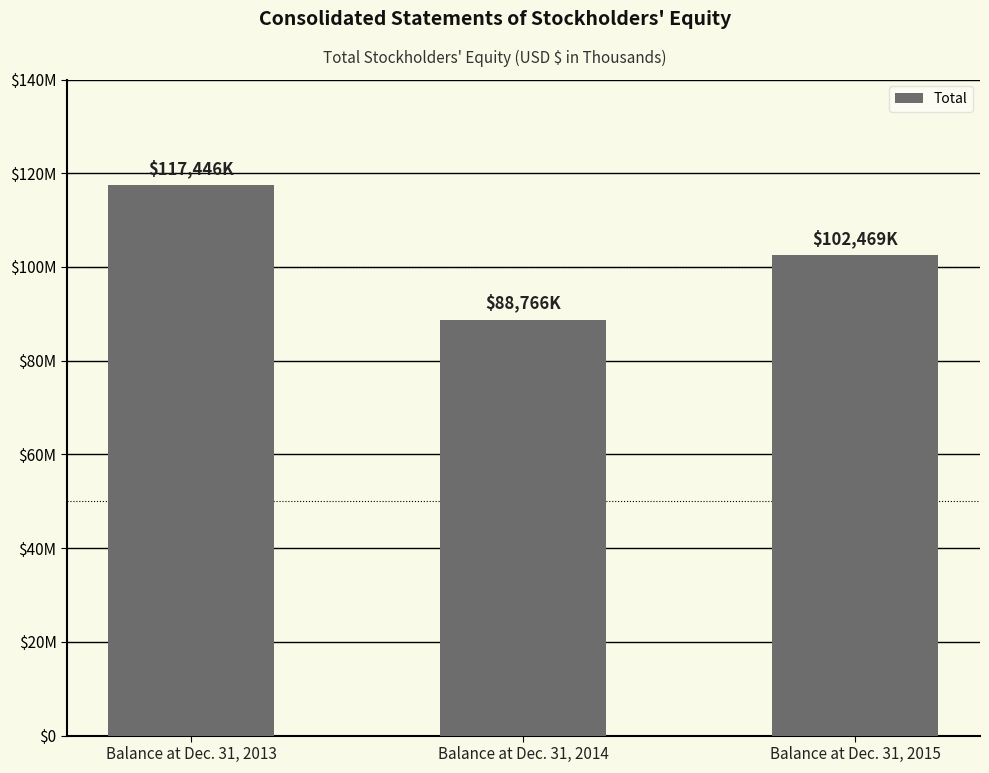

Are the bars grouped side by side (vs. stacked)?

No